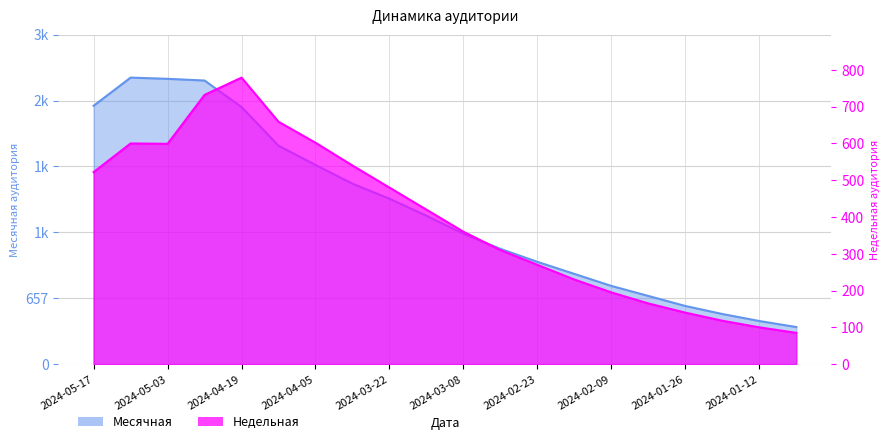

In Месячная, how many points are higher than both neighbors (excluding endpoints)?

1